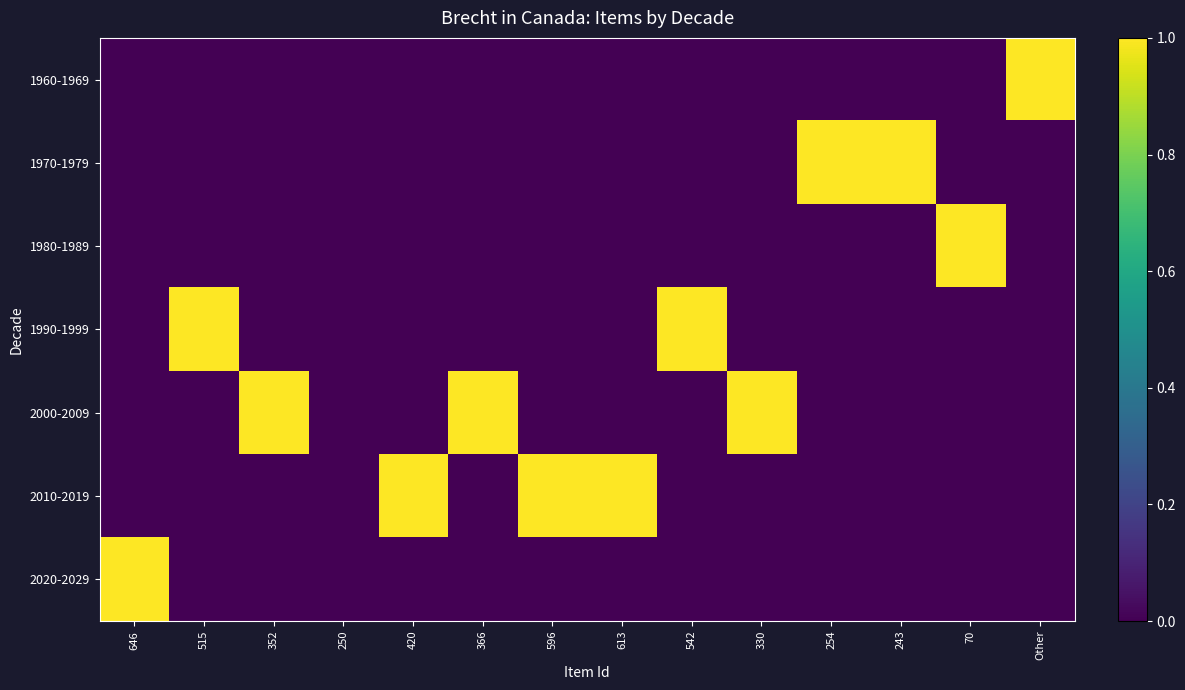

Which series has the largest range (max minus min)?

1960-1969